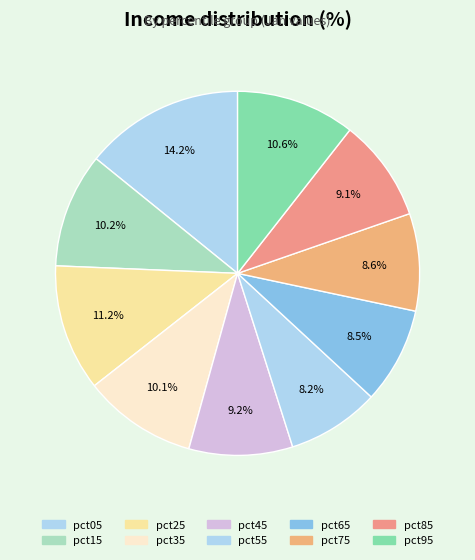

What percentage do pct15 and pct05 together represent?

24.3%